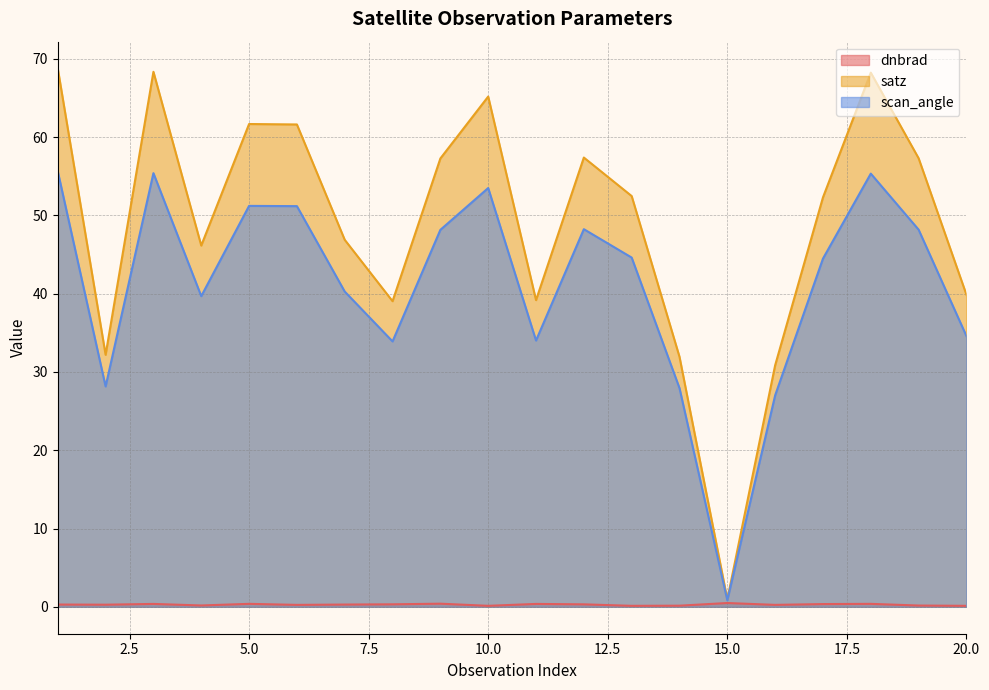

Which series has the largest total across all categories?

satz